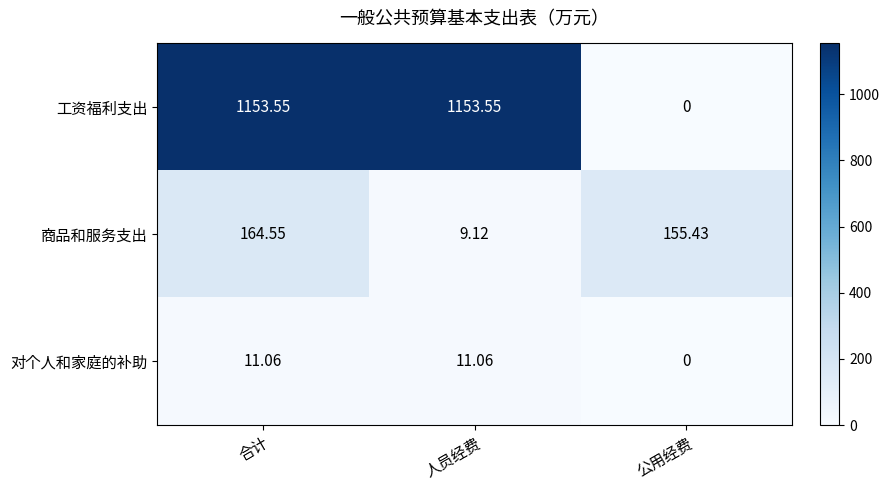

How many positive values does the 对个人和家庭的补助 series have?

2